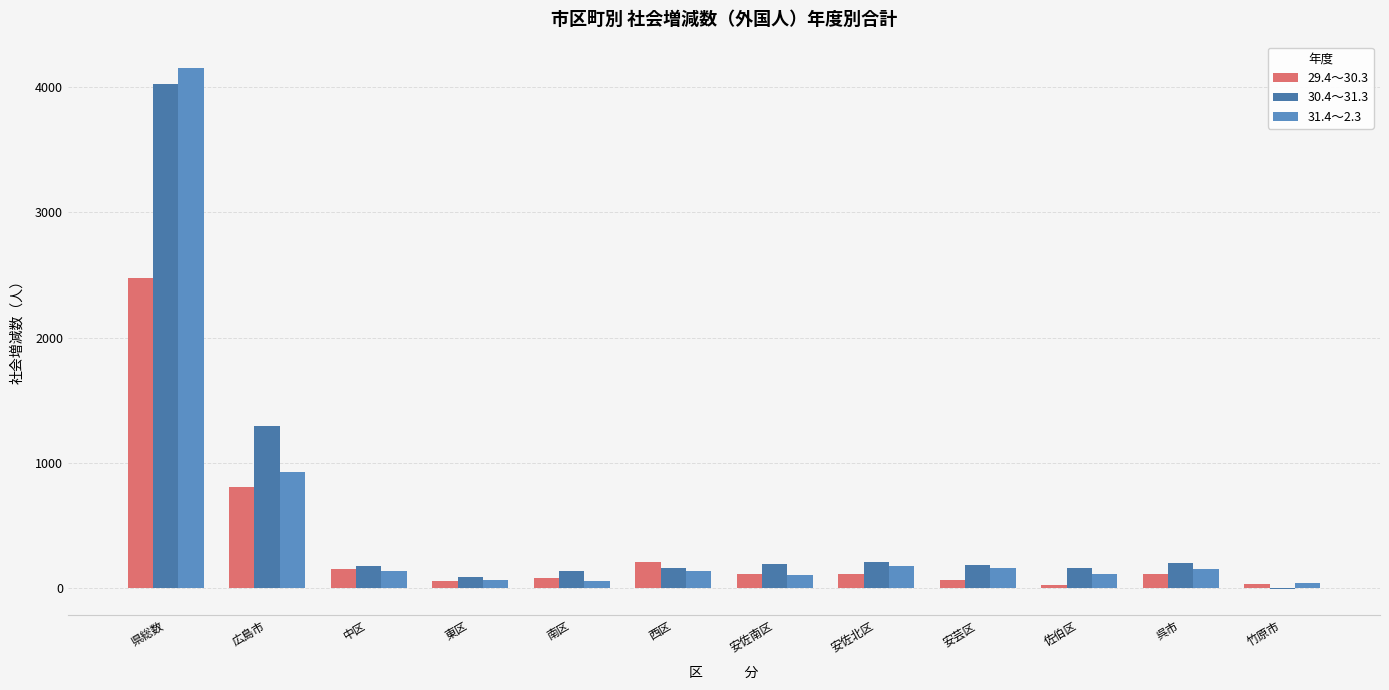

Between 竹原市 and 南区, which is larger?

南区